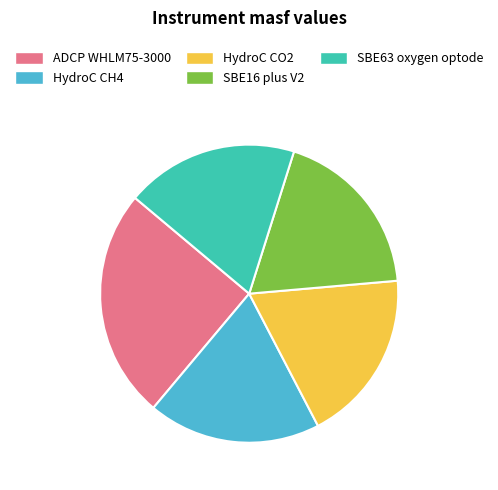

Is there any slice that represents more than half of the pie?

No